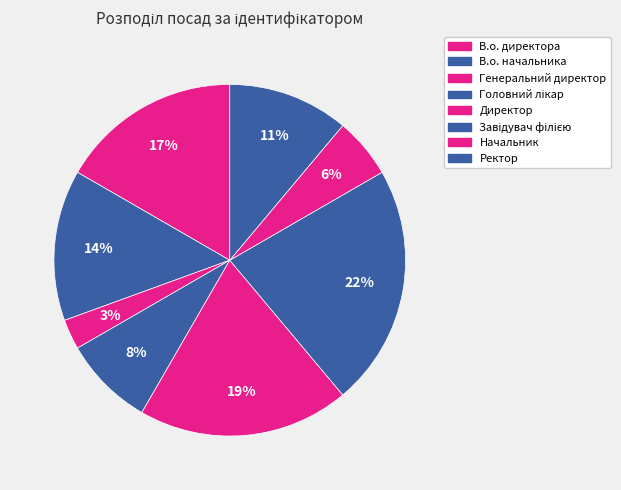

How many slices are in this pie chart?

8